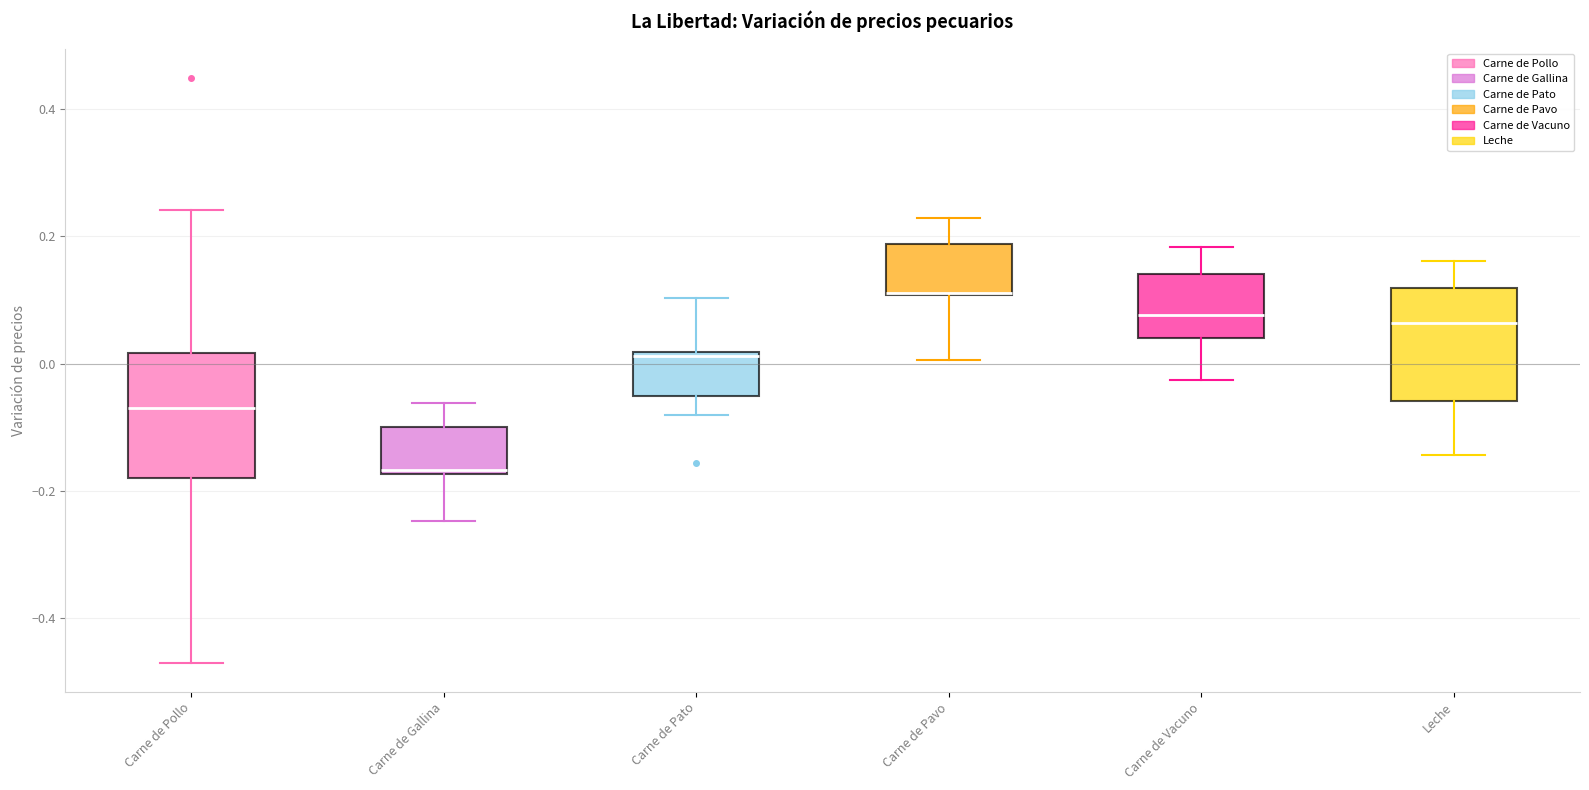

Reading left to right, read every box against the y-axis: the position of its median line, the range the box covers, and the ends of its whiskers. The values are not printed on the chart, so give them approximately, as read against the axis.

Carne de Pollo: median -0.06, box -0.18 to 0.02, whiskers -0.48 to 0.24
Carne de Gallina: median -0.16, box -0.18 to -0.10, whiskers -0.24 to -0.06
Carne de Pato: median 0.02 (just below the box's upper edge), box -0.06 to 0.02, whiskers -0.08 to 0.10
Carne de Pavo: median 0.12, box 0.10 to 0.18, whiskers 0.00 to 0.22
Carne de Vacuno: median 0.08, box 0.04 to 0.14, whiskers -0.02 to 0.18
Leche: median 0.06, box -0.06 to 0.12, whiskers -0.14 to 0.16